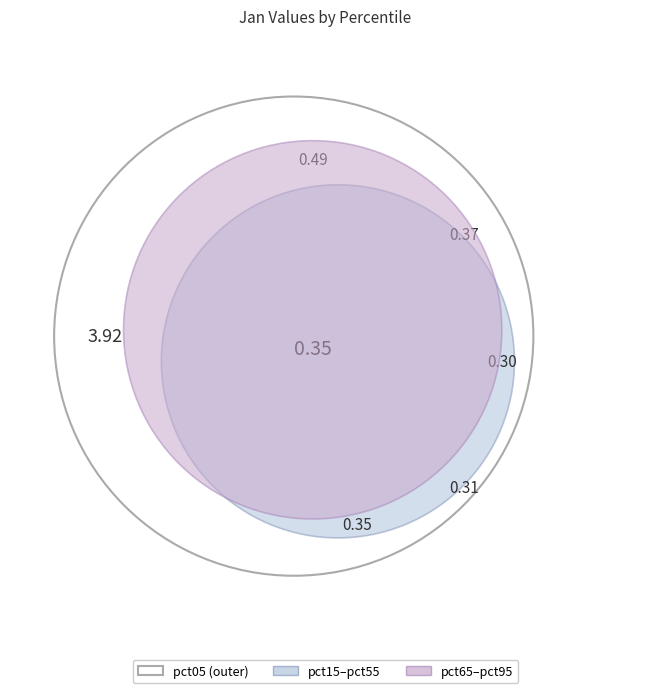

Is it true that pct25 is 17% of the pie?

False